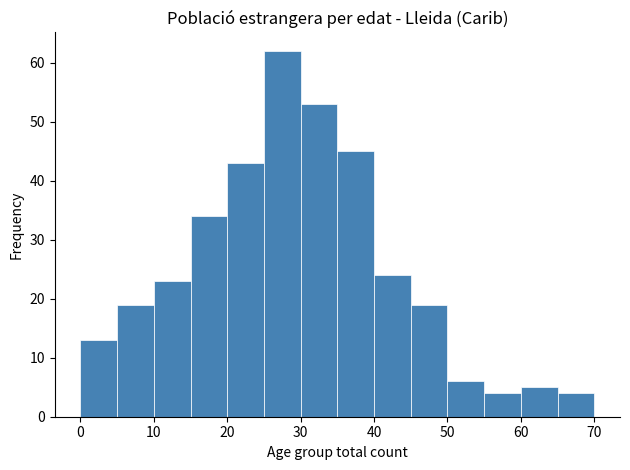

Over which range of the x-axis is the bar tallest?

25 to 30